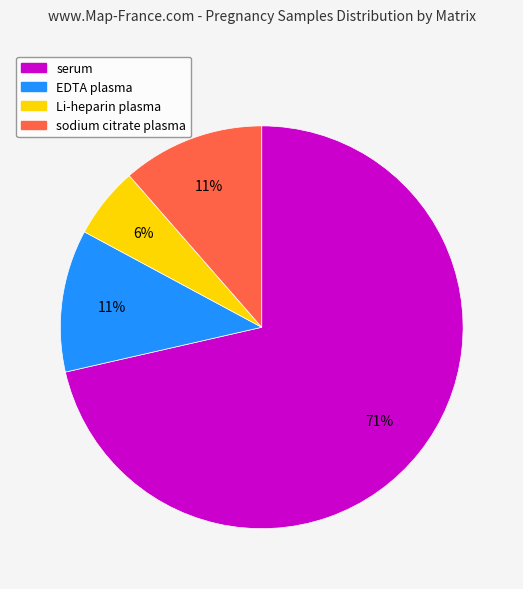

Combined, do Li-heparin plasma and sodium citrate plasma account for over 50%?

No